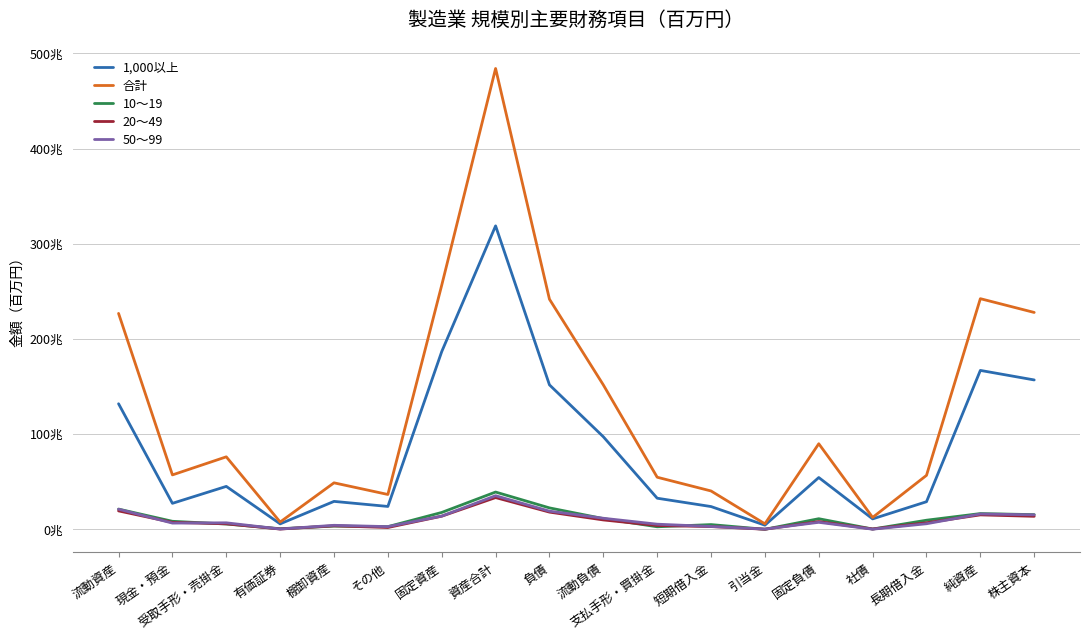

The 合計 series shows 376396401 at 固定資産. True or false?

False